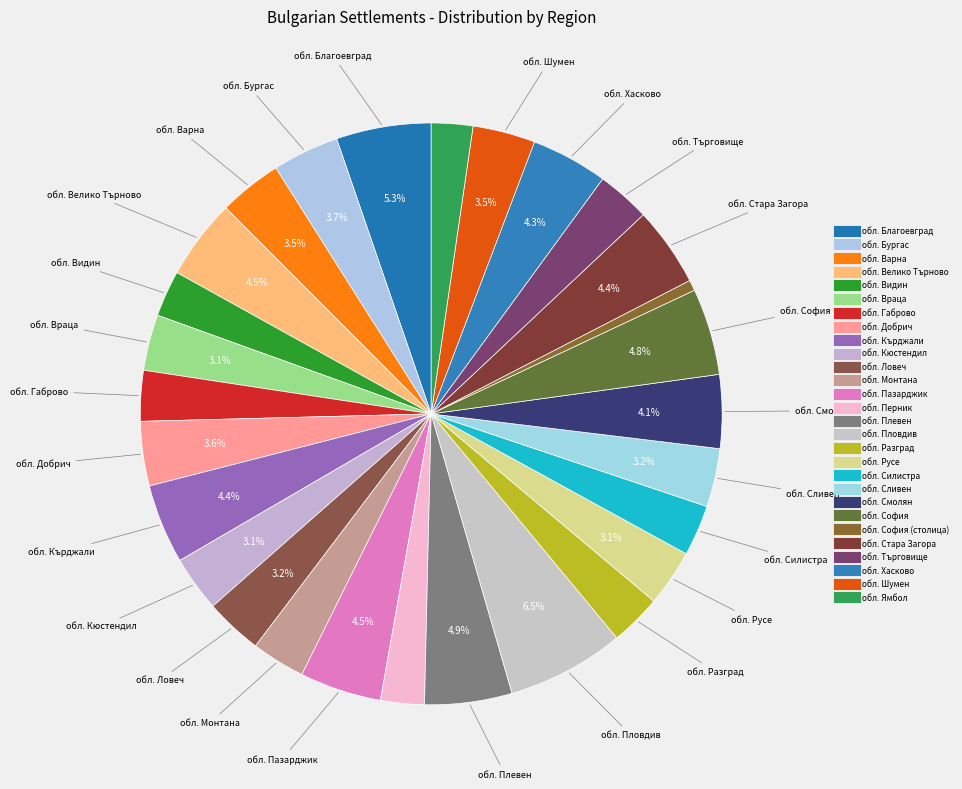

Count the number of slices in the pie.

28